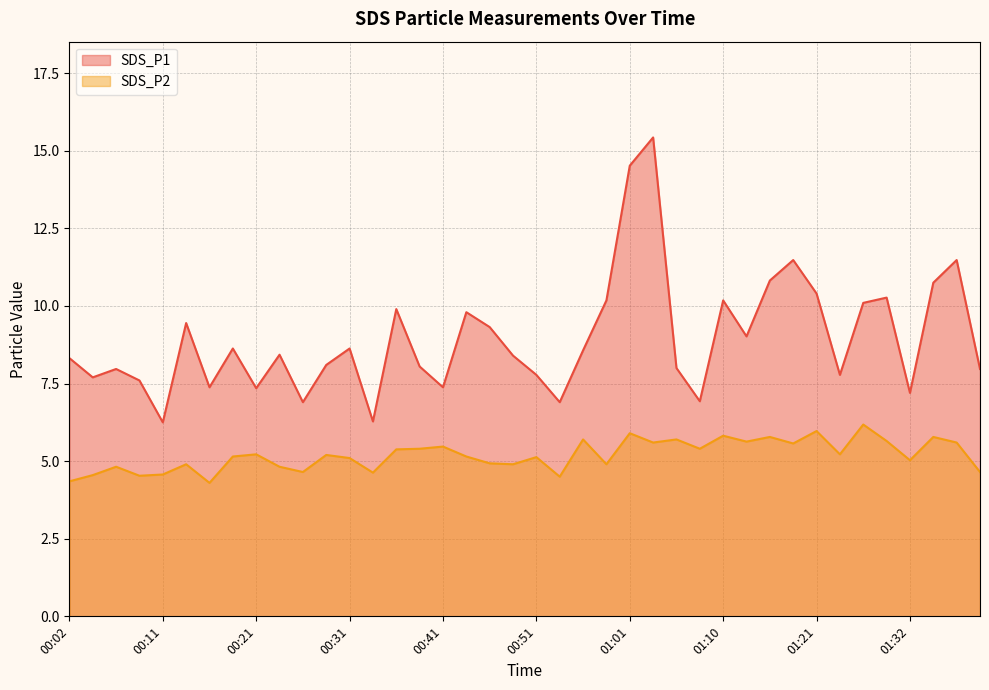

Which series changed the most between 00:07 and 00:19?

SDS_P1